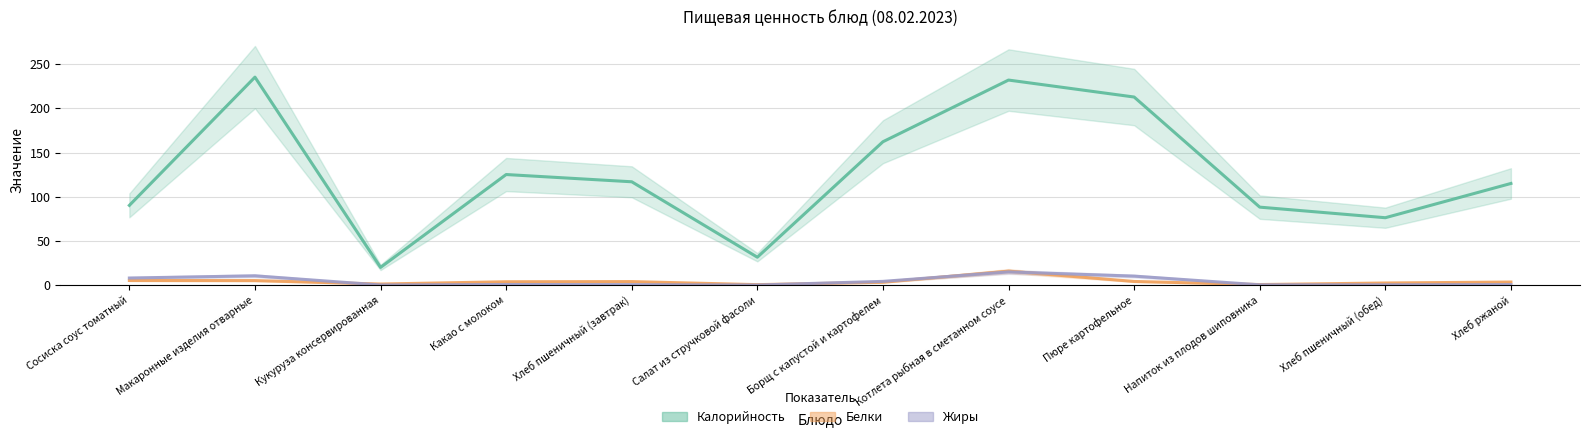

Reading left to right, transcribe all the data shown in this chart.

Калорийность: Сосиска соус томатный=90.2	Макаронные изделия отварные=235.3	Кукуруза консервированная=20.0	Какао с молоком=125.1	Хлеб пшеничный (завтрак)=116.9	Салат из стручковой фасоли=31.5	Борщ с капустой и картофелем=162.2	Котлета рыбная в сметанном соусе=232.0	Пюре картофельное=212.8	Напиток из плодов шиповника=88.2	Хлеб пшеничный (обед)=76.2	Хлеб ржаной=115.0
Белки: Сосиска соус томатный=5.2	Макаронные изделия отварные=5.1	Кукуруза консервированная=1.2	Какао с молоком=3.8	Хлеб пшеничный (завтрак)=4.0	Салат из стручковой фасоли=0.5	Борщ с капустой и картофелем=3.2	Котлета рыбная в сметанном соусе=15.8	Пюре картофельное=4.1	Напиток из плодов шиповника=0.6	Хлеб пшеничный (обед)=2.4	Хлеб ржаной=3.5
Жиры: Сосиска соус томатный=8.0	Макаронные изделия отварные=10.5	Кукуруза консервированная=0.1	Какао с молоком=0.7	Хлеб пшеничный (завтрак)=0.5	Салат из стручковой фасоли=0.1	Борщ с капустой и картофелем=4.2	Котлета рыбная в сметанном соусе=14.9	Пюре картофельное=10.2	Напиток из плодов шиповника=0.3	Хлеб пшеничный (обед)=0.3	Хлеб ржаной=0.6